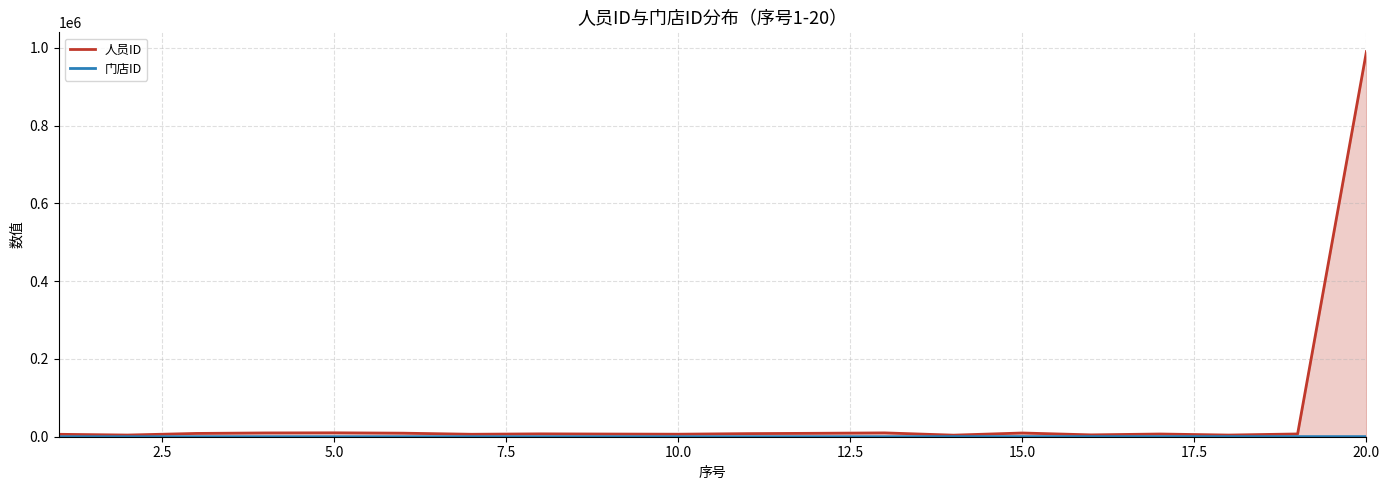

What is the maximum value shown in the chart?

990225